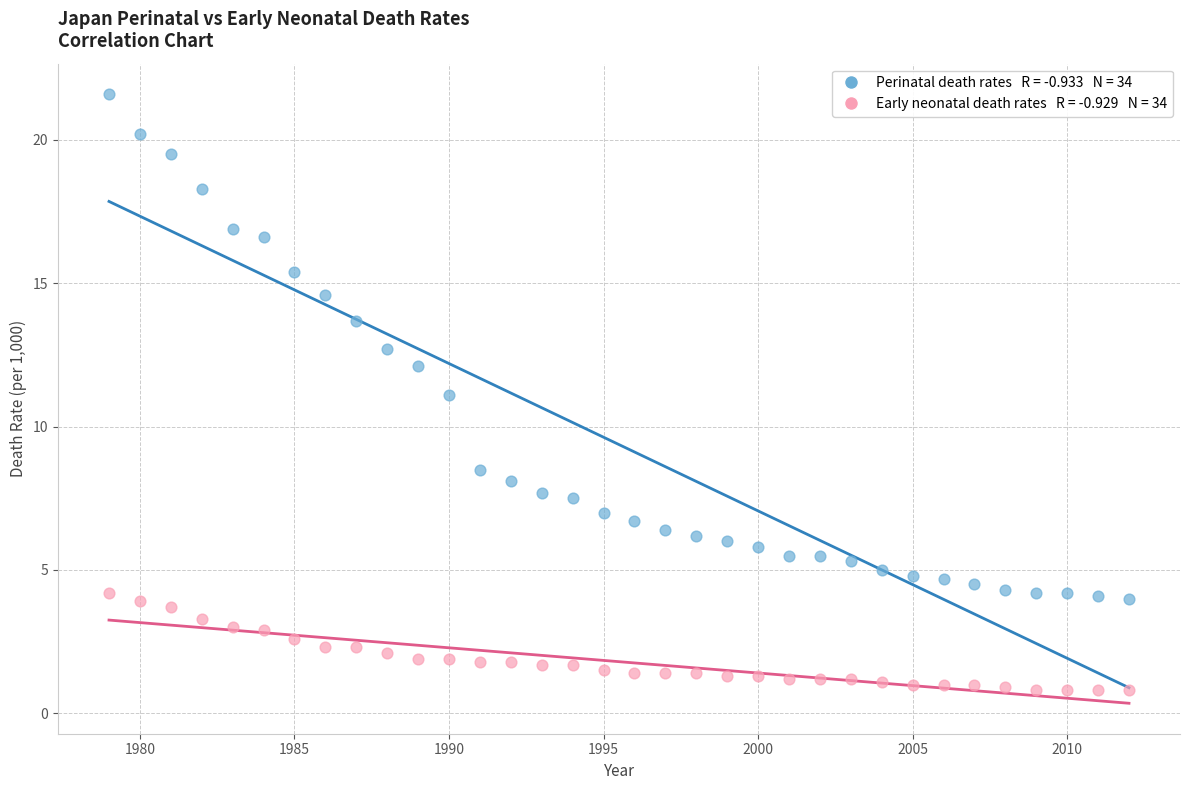

Across all data points, what is the range of X values (max minus min)?

33.0